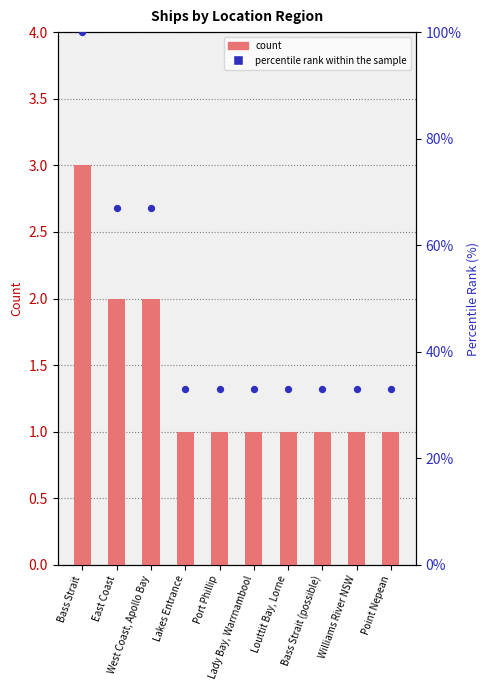

Which series has the largest total across all categories?

percentile rank within the sample